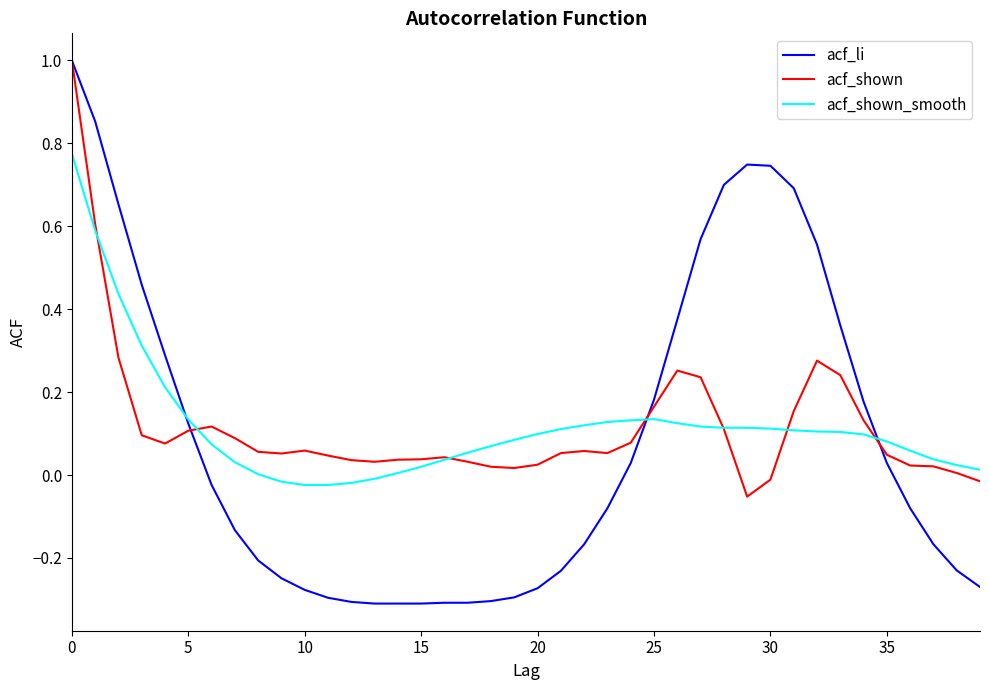

How many values in the acf_li series exceed 0?

18